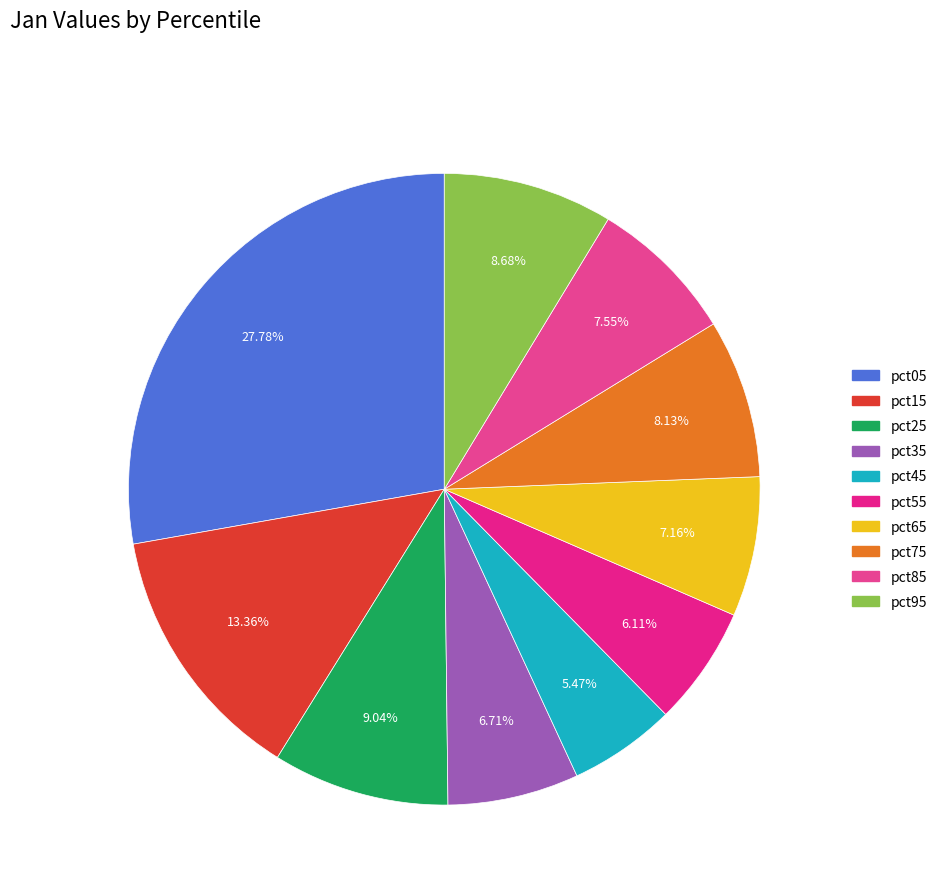

Is it true that pct05 is 28% of the pie?

True